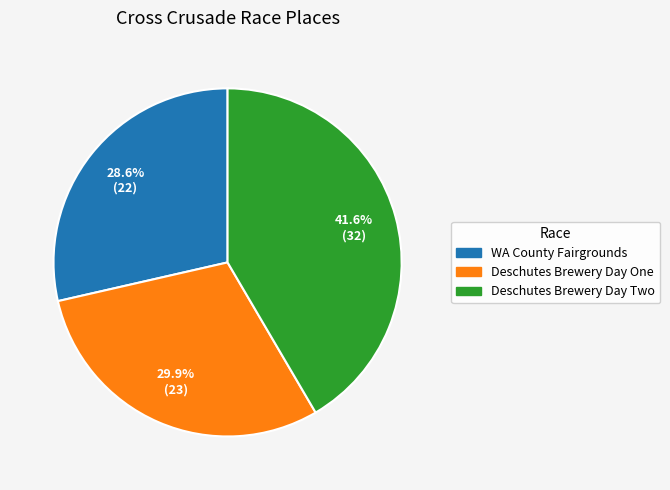

Count the number of slices in the pie.

3